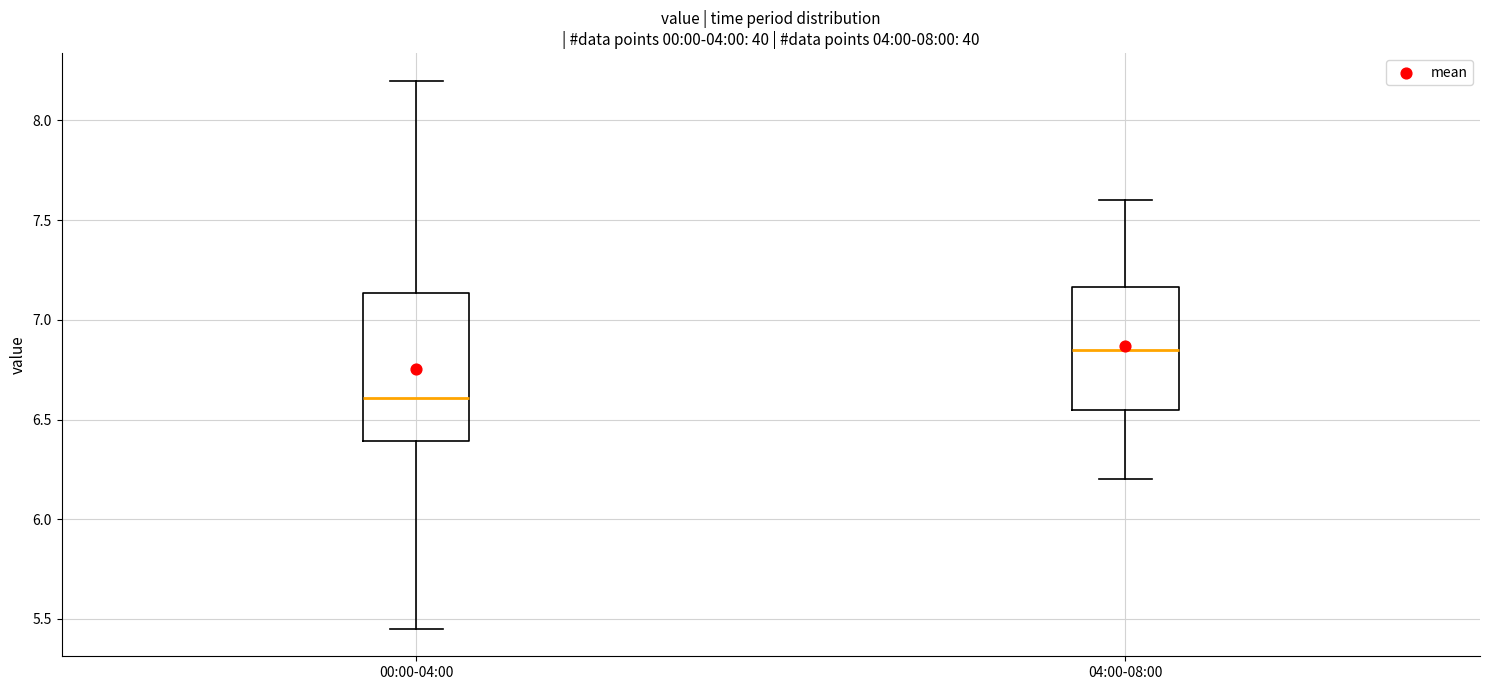

Reading left to right, read every box against the y-axis: the position of its median line, the range the box covers, and the ends of its whiskers. The values are not printed on the chart, so give them approximately, as read against the axis.

00:00-04:00: median 6.60, box 6.40 to 7.15, whiskers 5.45 to 8.20
04:00-08:00: median 6.85, box 6.55 to 7.15, whiskers 6.20 to 7.60